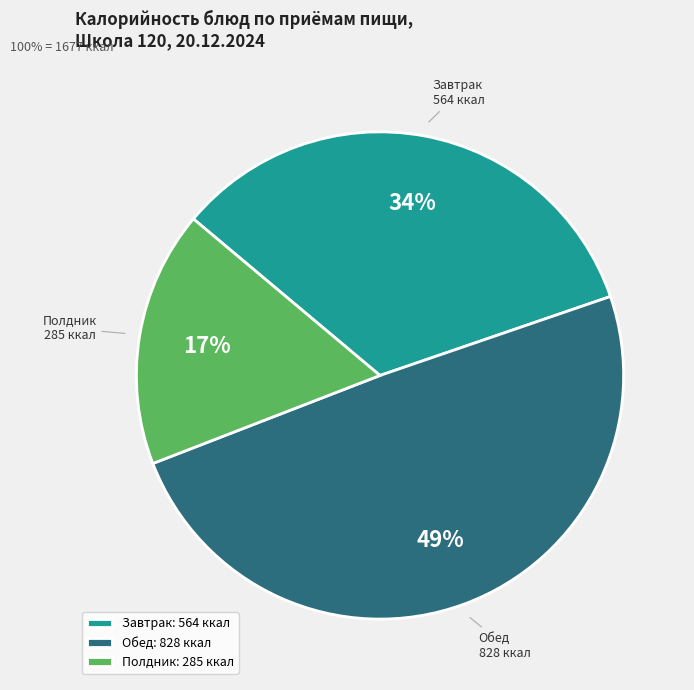

Do Обед and Полдник together represent more than half of the pie?

Yes